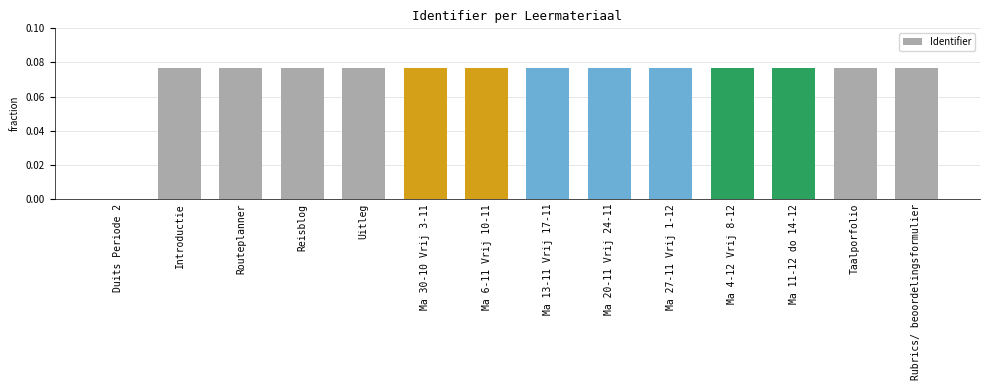

What is the sum of all values?

1.0